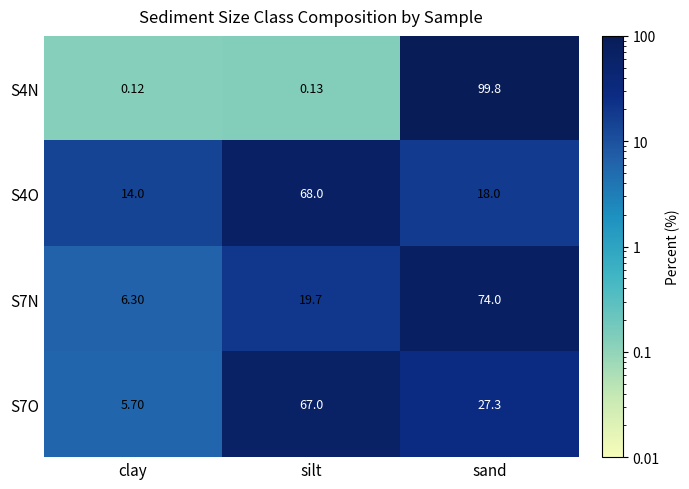

Rank the categories by S4O value from lowest to highest.

clay, sand, silt